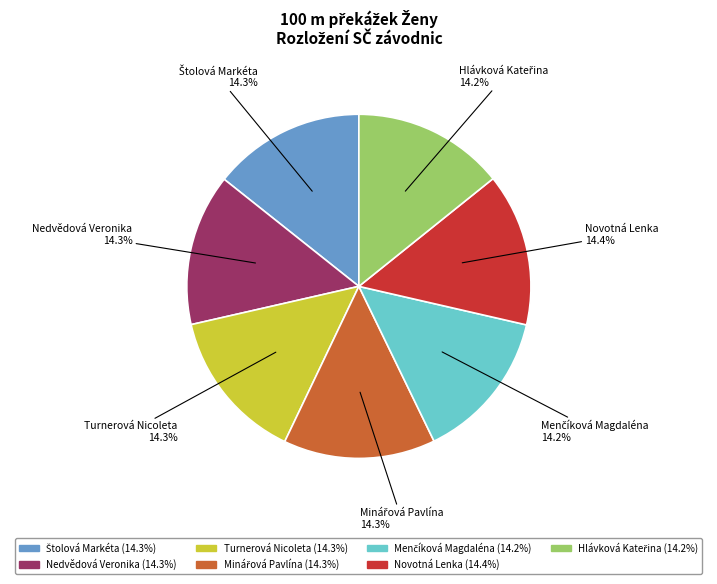

What percentage is NOT represented by Nedvědová Veronika 14.3%?

85.7%